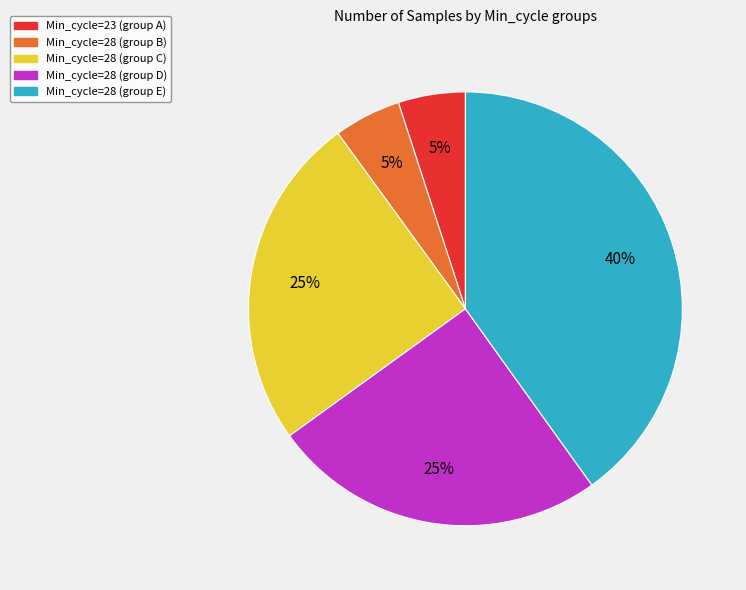

To the nearest percent, what is the average slice percentage?

20%